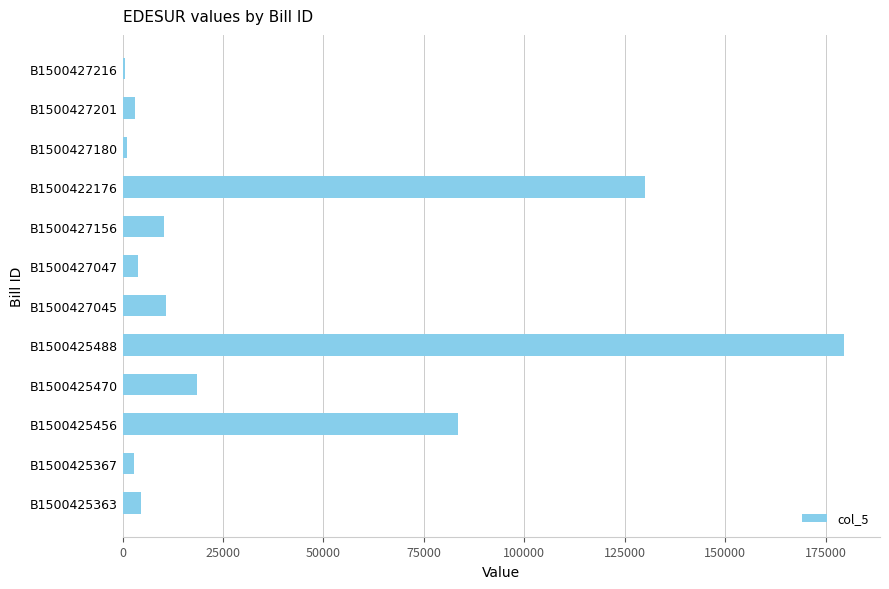

What is the maximum value shown in the chart?

179541.8